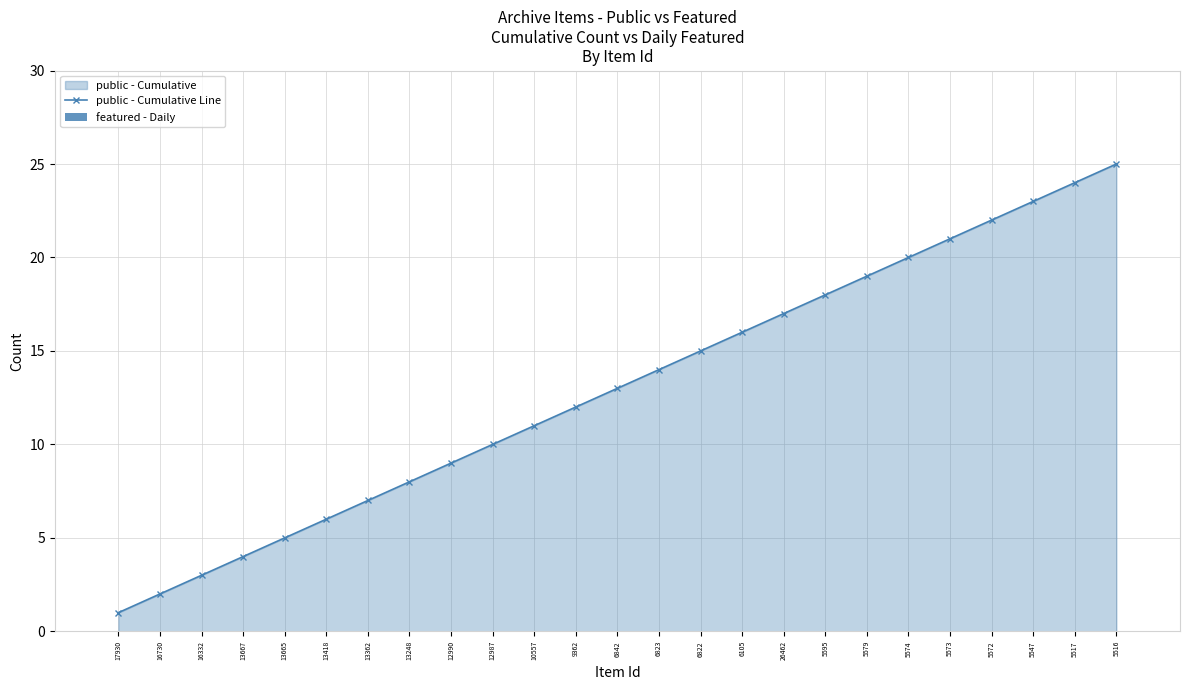

What is the difference between the maximum and minimum values in the public - Cumulative Line series?

24